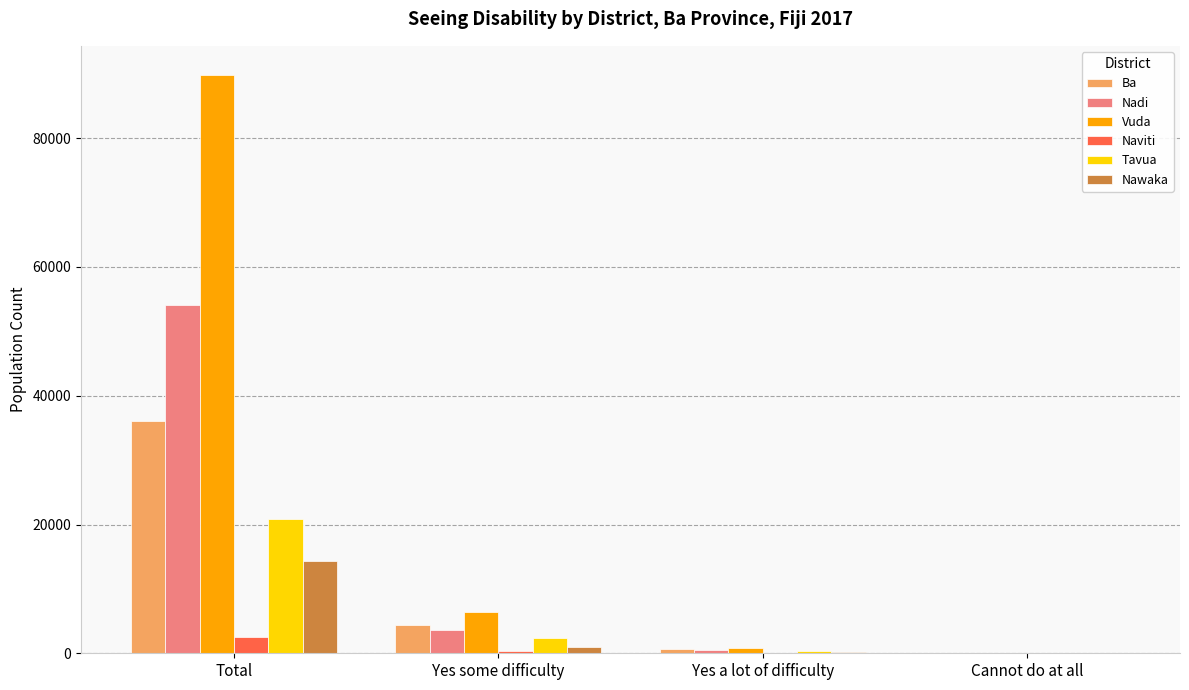

Is the value of Vuda at Total greater than the value of Tavua at Total?

Yes